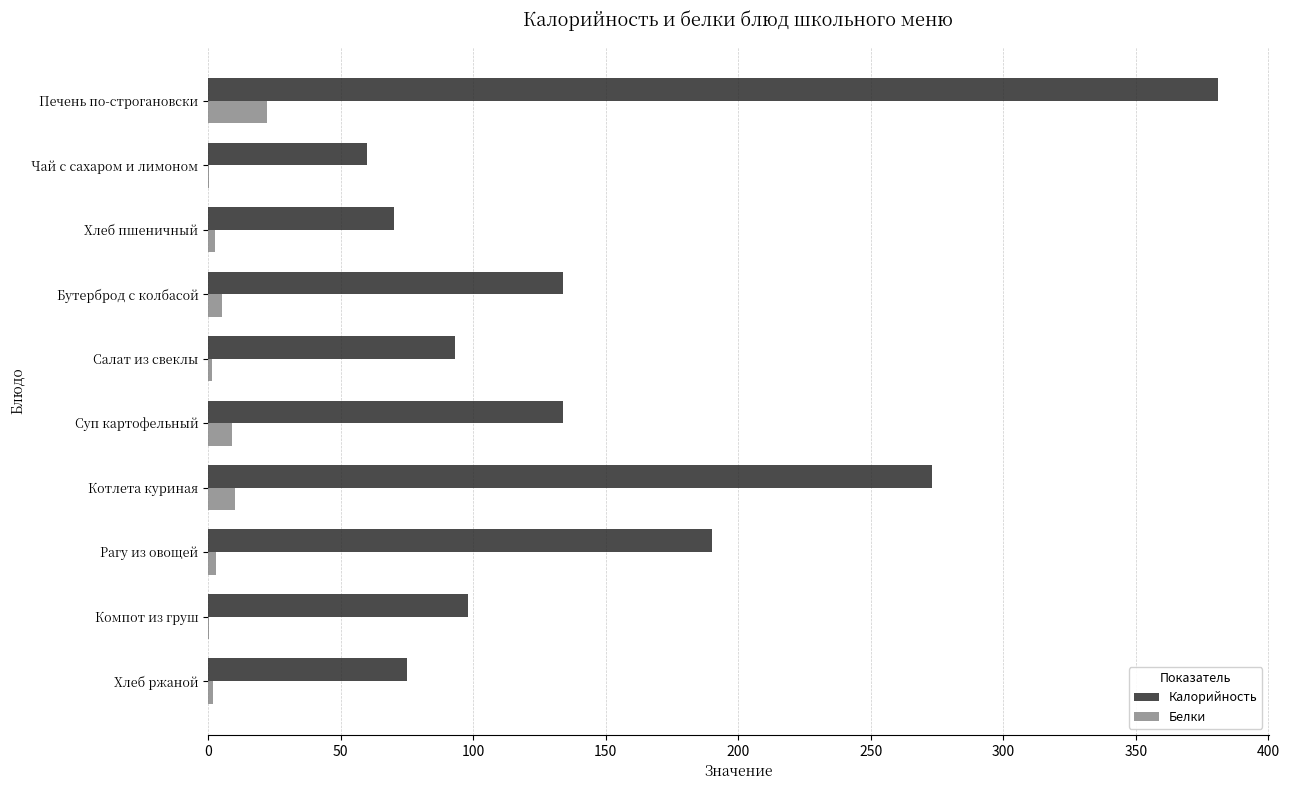

What is the sum of all Белки values?

55.0